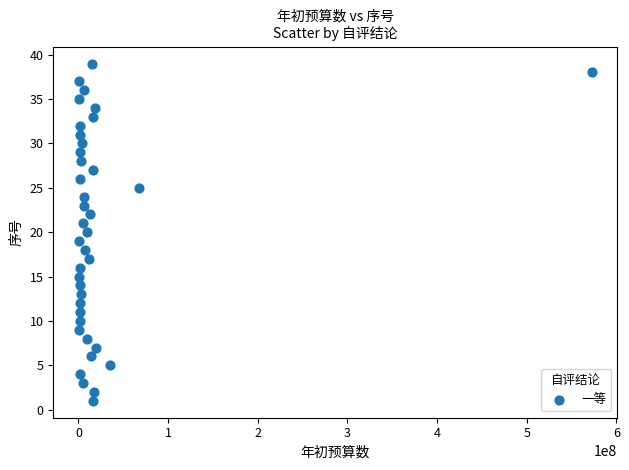

What is the range of Y values (max minus min)?

38